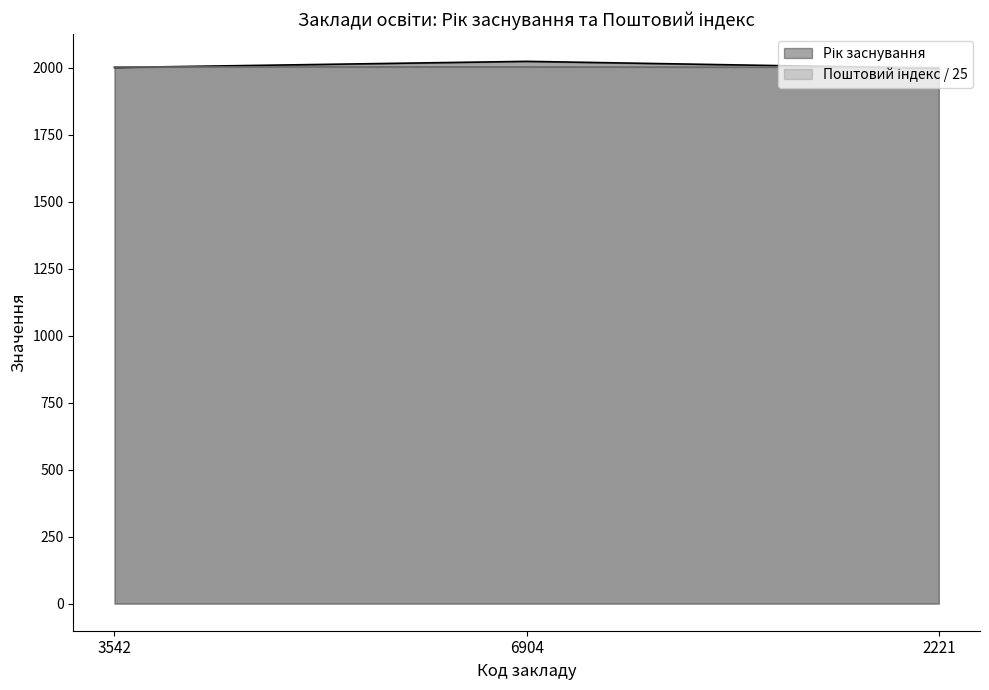

Where is Рік заснування nearest to the value 2010?

3542